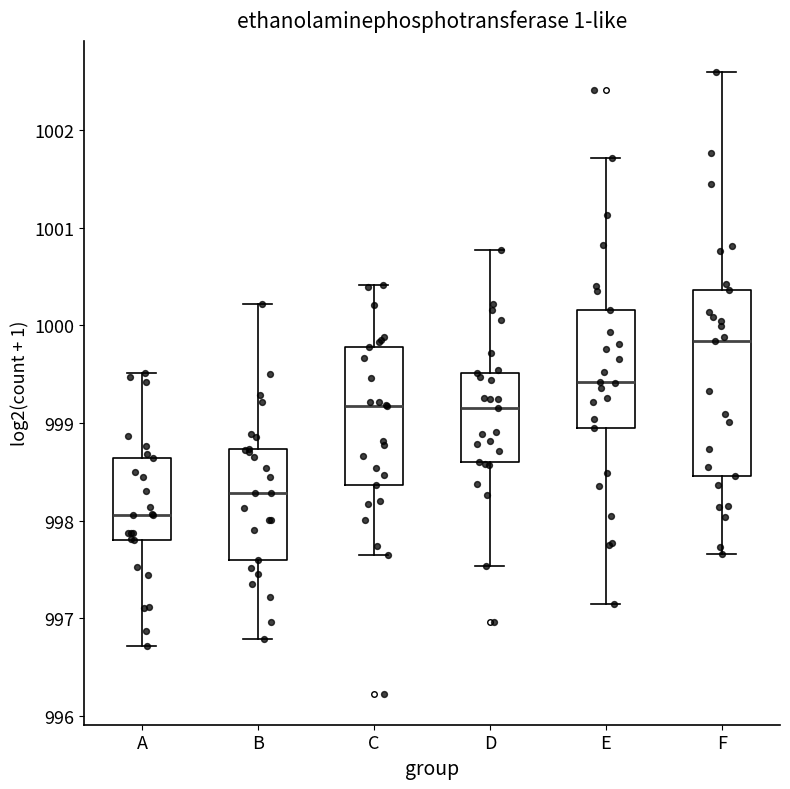

Reading left to right, transcribe this box plot: for each box, give where its median line is, the range the box spans, and where its two whiskers end, as read against the y-axis. The values are not printed on the chart, so give them approximately, as read against the axis.

A: median 998.1, box 997.8 to 998.6, whiskers 996.7 to 999.5
B: median 998.3, box 997.6 to 998.7, whiskers 996.8 to 1000.2
C: median 999.2, box 998.4 to 999.8, whiskers 997.7 to 1000.4
D: median 999.2, box 998.6 to 999.5, whiskers 997.5 to 1000.8
E: median 999.4, box 998.9 to 1000.2, whiskers 997.1 to 1001.7
F: median 999.8, box 998.5 to 1000.4, whiskers 997.7 to 1002.6